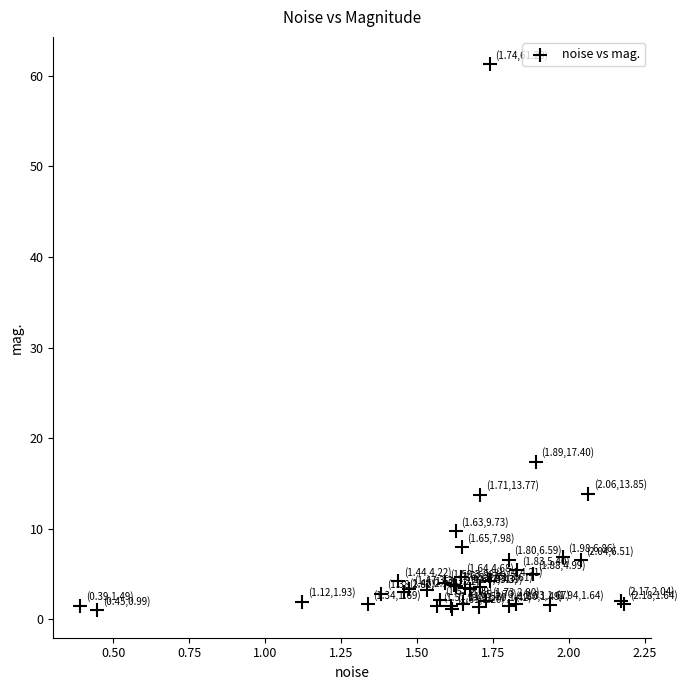

What Y value in the scatter plot is closest to 31?

17.4